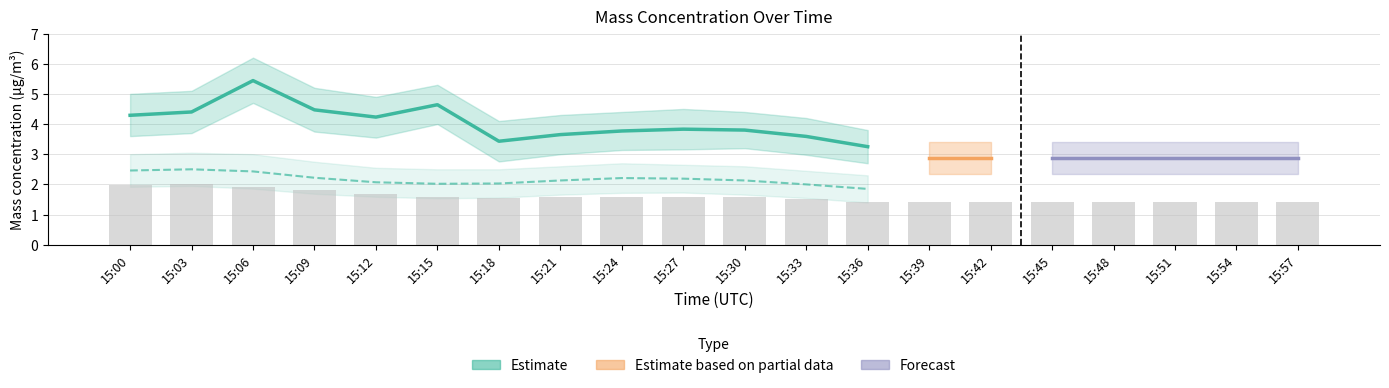

List the labels in order of X0_M11 value, largest first.

15:06, 15:15, 15:09, 15:03, 15:00, 15:12, 15:27, 15:30, 15:24, 15:21, 15:33, 15:18, 15:36, 15:39, 15:42, 15:45, 15:48, 15:51, 15:54, 15:57